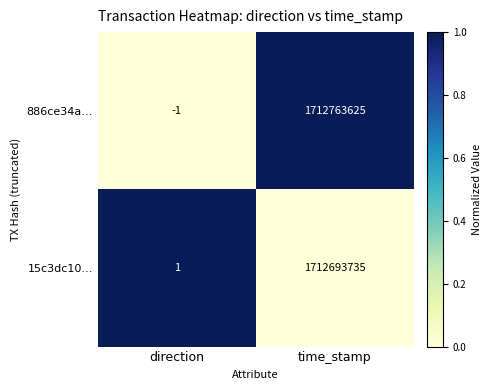

Which category has the lowest value in the 886ce34a… series?

direction